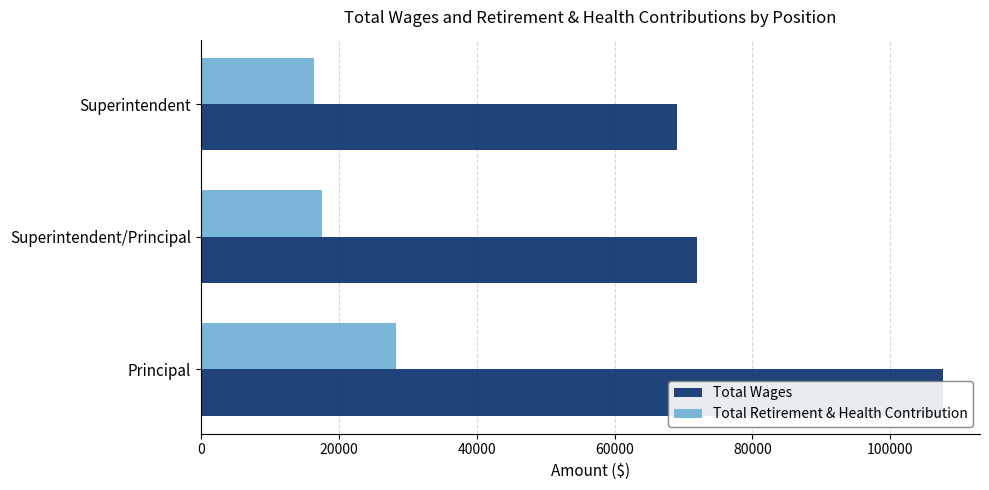

The value of Total Retirement & Health Contribution at 40000 is 16446. True or false?

True